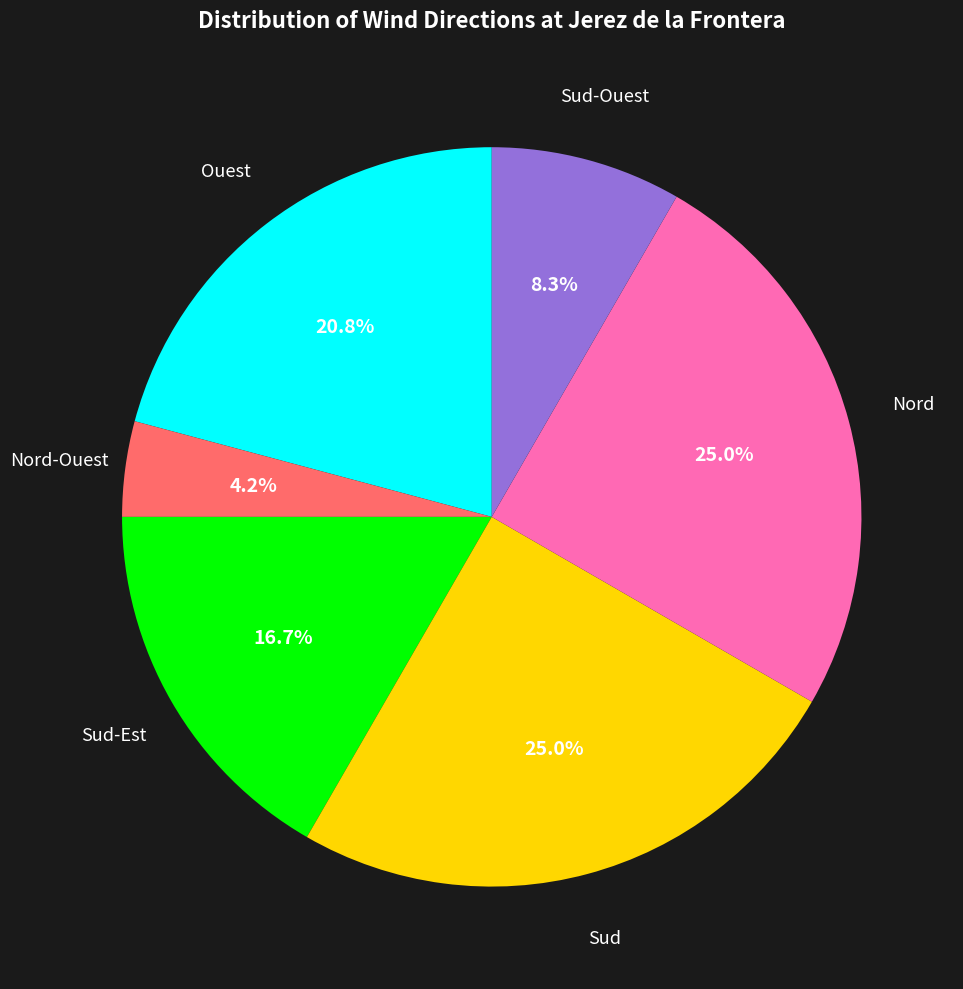

To the nearest percent, what percentage of the pie is Nord-Ouest?

4%